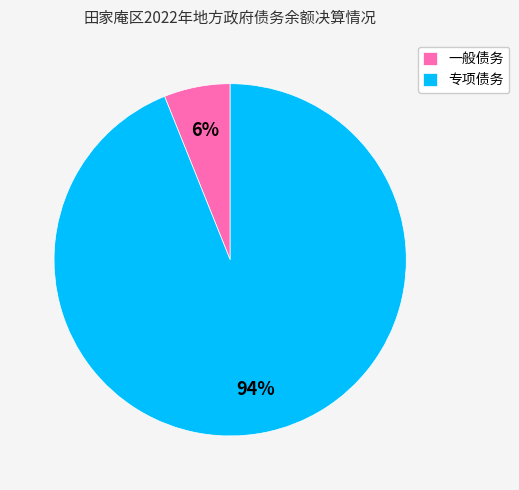

The 一般债务 slice represents 1% of the pie. True or false?

False